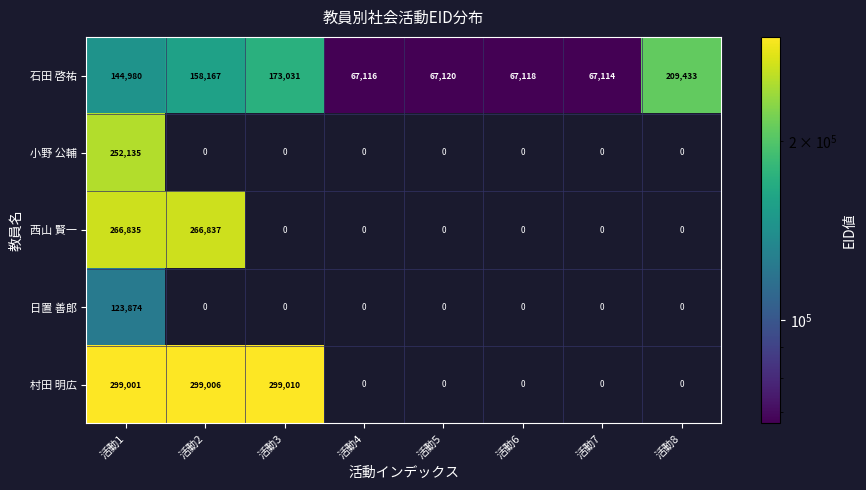

At which label does 西山 賢一 reach its peak?

活動2